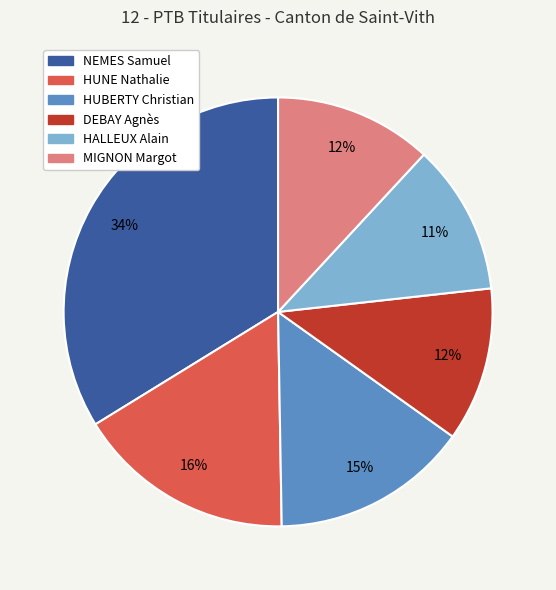

Does NEMES Samuel account for over 50% of the chart?

No